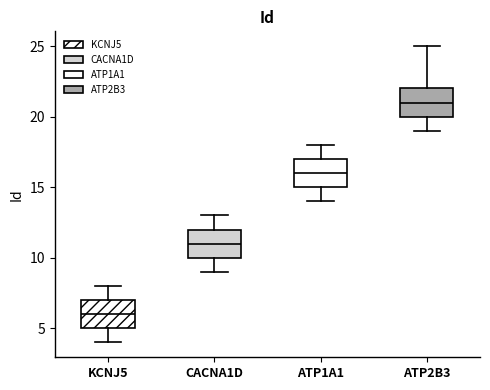

Reading left to right, read every box against the y-axis: the position of its median line, the range the box covers, and the ends of its whiskers. The values are not printed on the chart, so give them approximately, as read against the axis.

KCNJ5: median 6, box 5 to 7, whiskers 4 to 8
CACNA1D: median 11, box 10 to 12, whiskers 9 to 13
ATP1A1: median 16, box 15 to 17, whiskers 14 to 18
ATP2B3: median 21, box 20 to 22, whiskers 19 to 25